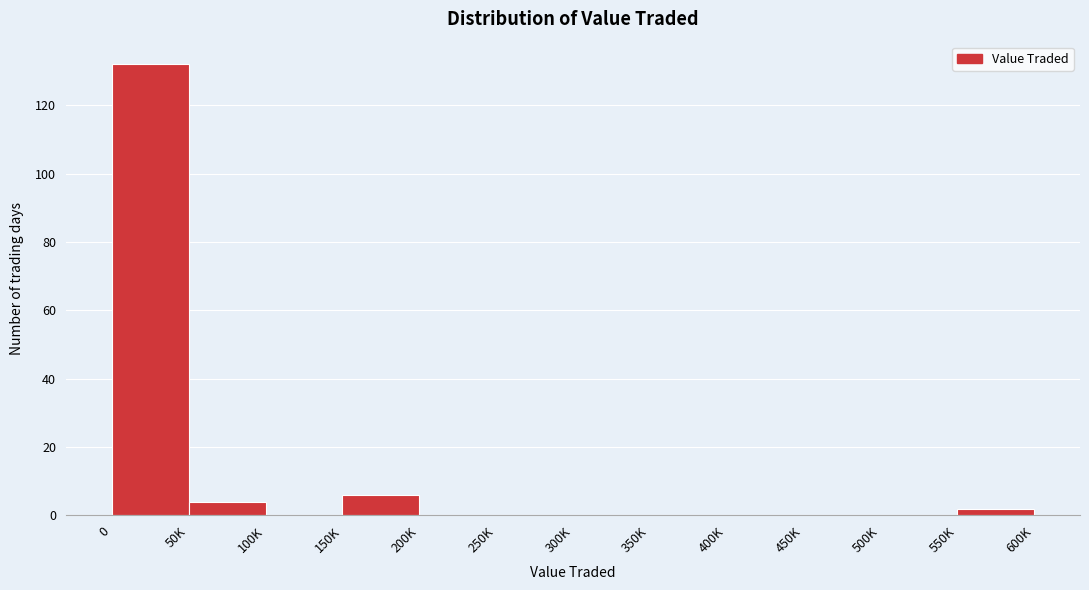

Reading right to left, what are all the values shown in this chart?

550K=2	500K=0	450K=0	400K=0	350K=0	300K=0	250K=0	200K=0	150K=6	100K=0	50K=4	0=132